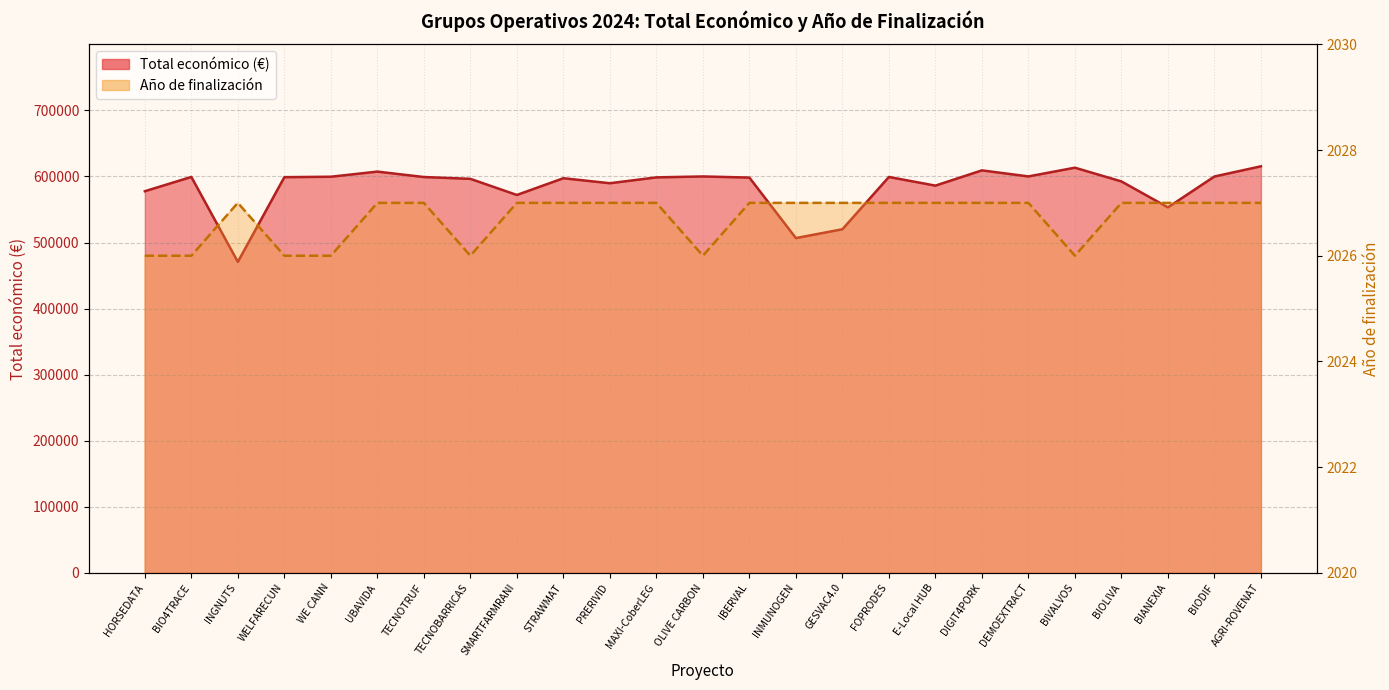

True or false: Año de finalización and Total económico cross at least once.

False